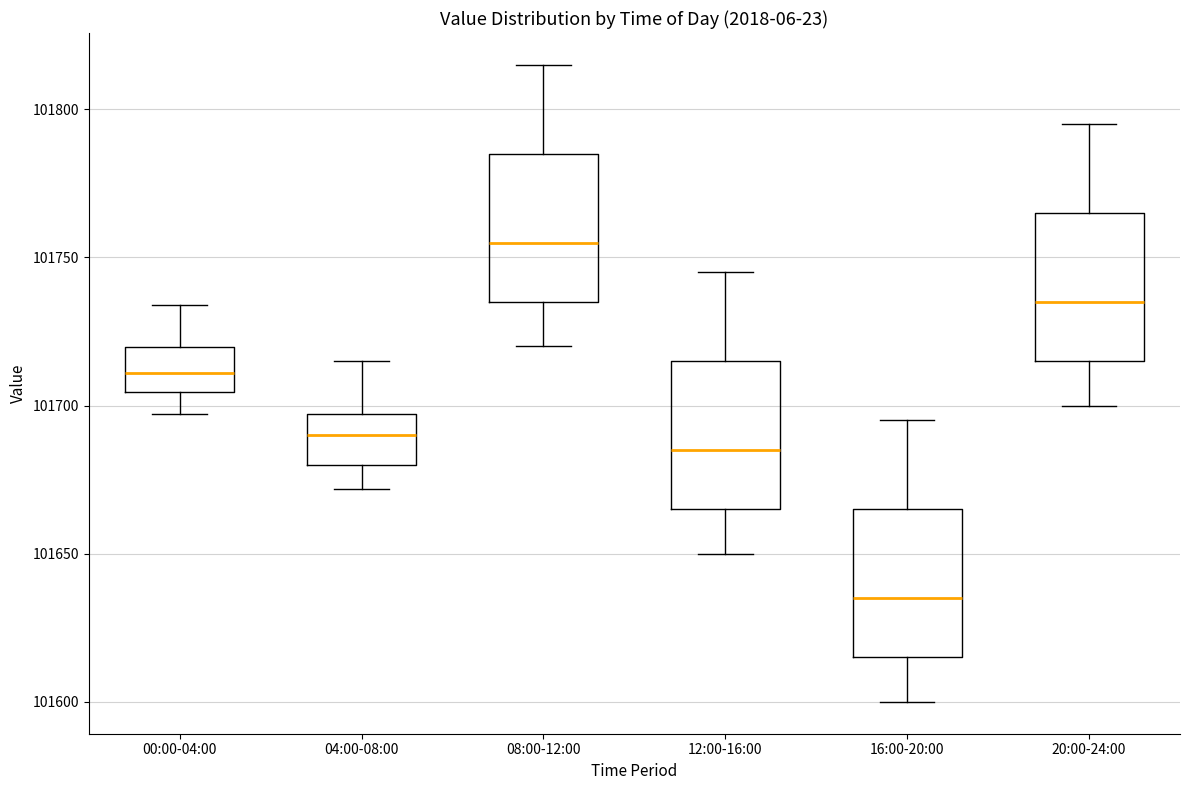

Reading left to right, read every box against the y-axis: the position of its median line, the range the box covers, and the ends of its whiskers. The values are not printed on the chart, so give them approximately, as read against the axis.

00:00-04:00: median 101710, box 101705 to 101720, whiskers 101695 to 101735
04:00-08:00: median 101690, box 101680 to 101695, whiskers 101670 to 101715
08:00-12:00: median 101755, box 101735 to 101785, whiskers 101720 to 101815
12:00-16:00: median 101685, box 101665 to 101715, whiskers 101650 to 101745
16:00-20:00: median 101635, box 101615 to 101665, whiskers 101600 to 101695
20:00-24:00: median 101735, box 101715 to 101765, whiskers 101700 to 101795